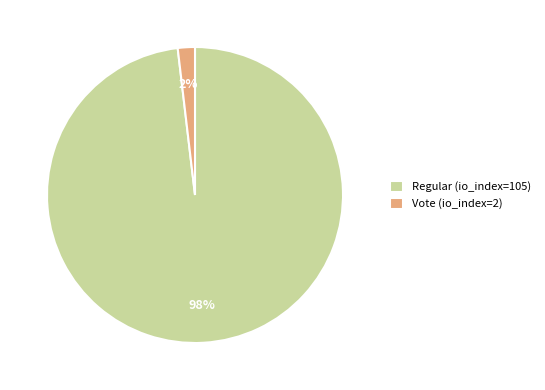

How many slices are in this pie chart?

2